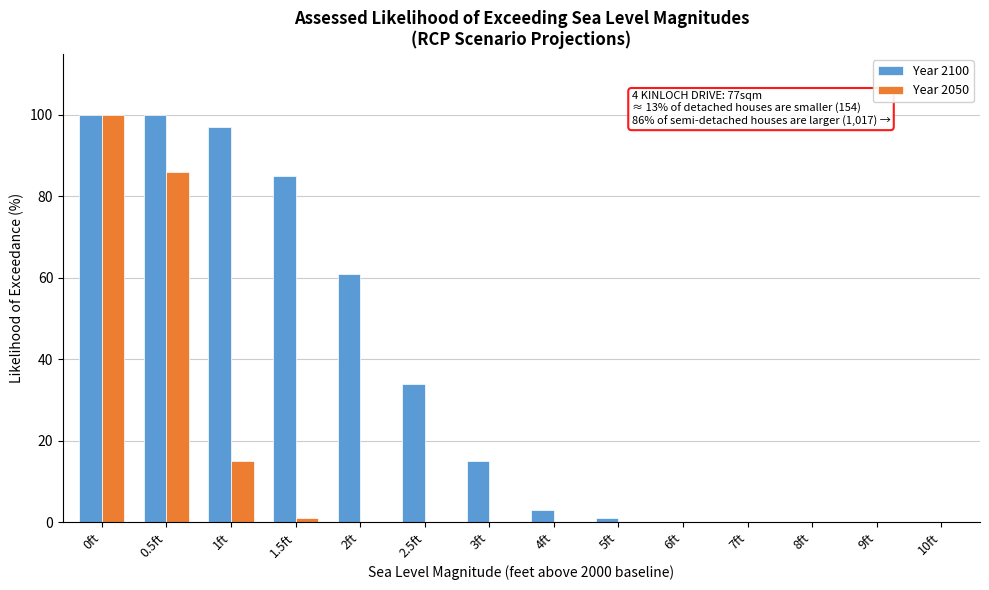

Reading right to left, what are all the values shown in this chart?

Year 2100: 10ft=0	9ft=0	8ft=0	7ft=0	6ft=0	5ft=1	4ft=3	3ft=15	2.5ft=34	2ft=61	1.5ft=85	1ft=97	0.5ft=100	0ft=100
Year 2050: 10ft=0	9ft=0	8ft=0	7ft=0	6ft=0	5ft=0	4ft=0	3ft=0	2.5ft=0	2ft=0	1.5ft=1	1ft=15	0.5ft=86	0ft=100